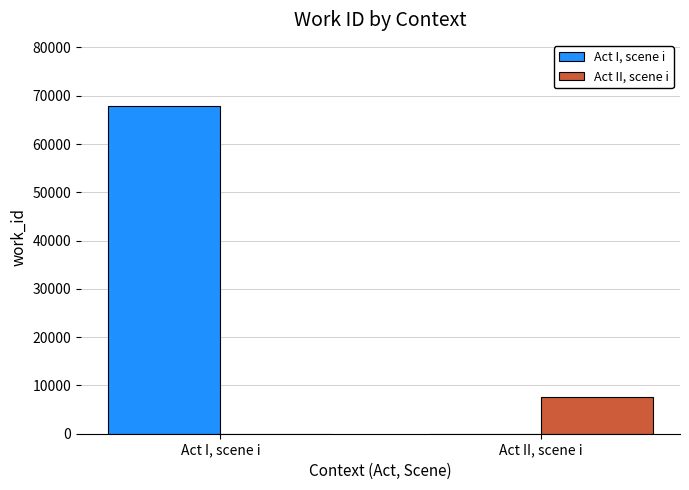

The Act I, scene i series shows -33843 at Act II, scene i. True or false?

False